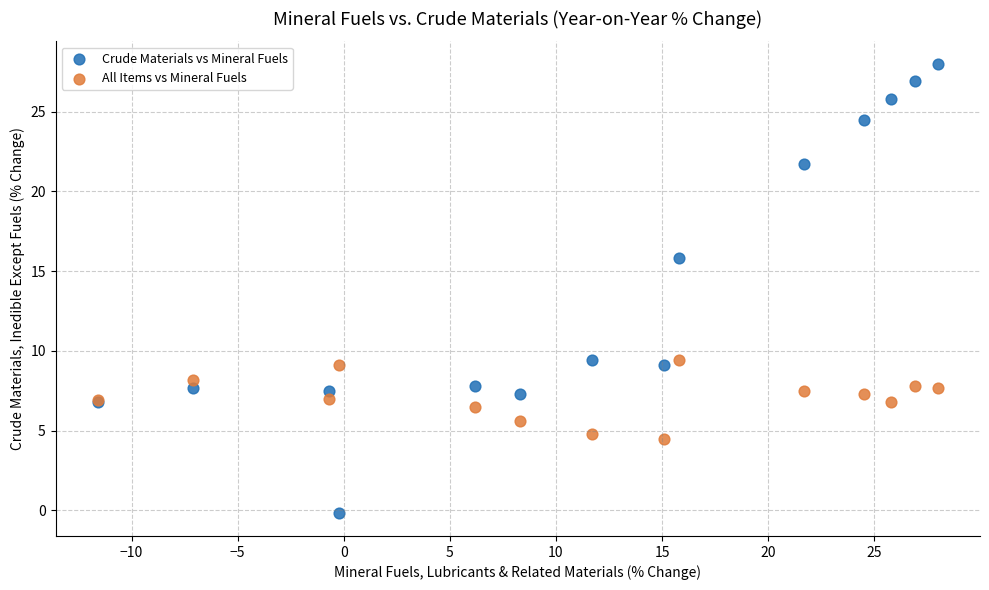

What are all the series names shown in the legend?

Crude Materials vs Mineral Fuels, All Items vs Mineral Fuels